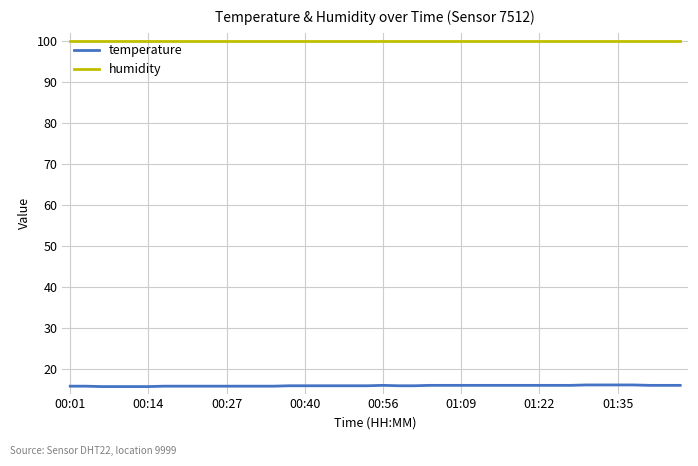

Which series has the largest total across all categories?

humidity